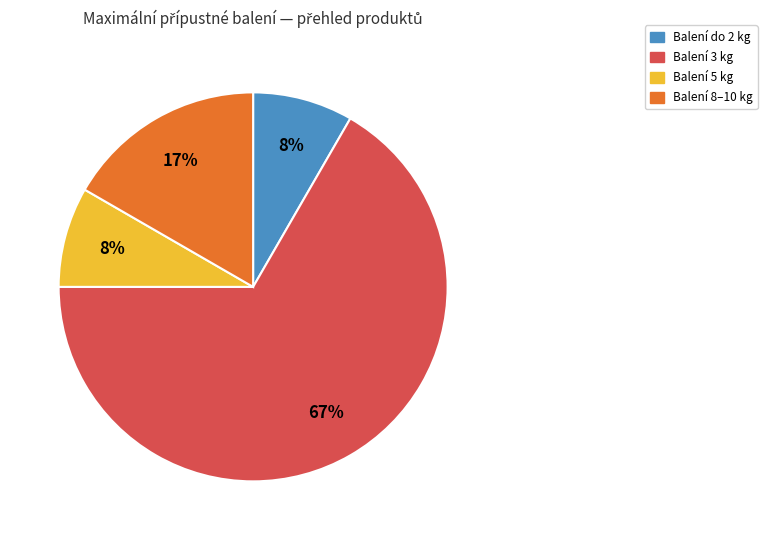

To the nearest percent, what is the average slice percentage?

25%